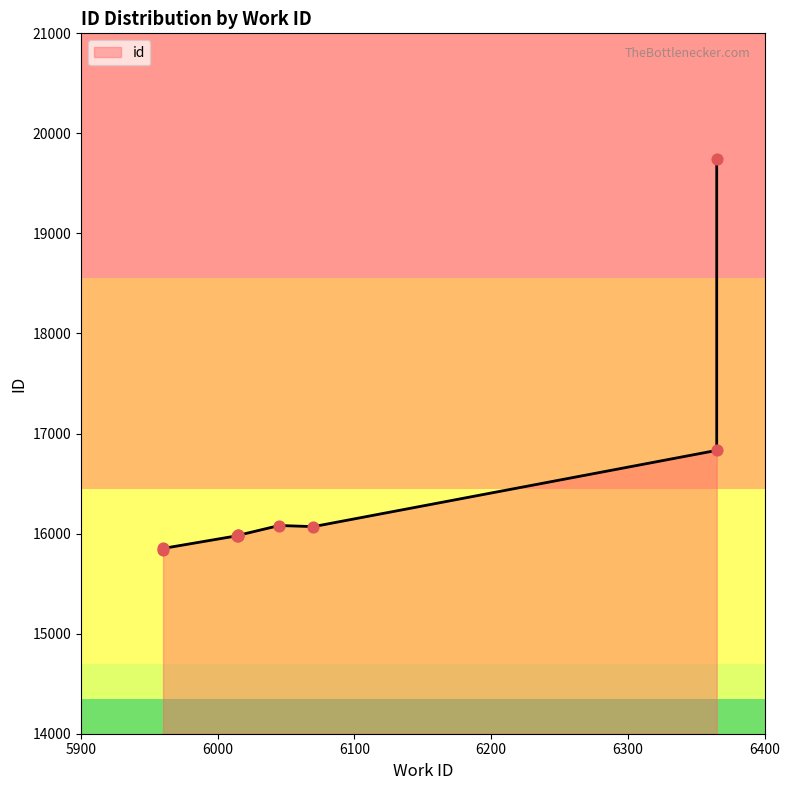

What is the change in value from 5960 to 6015?

+131